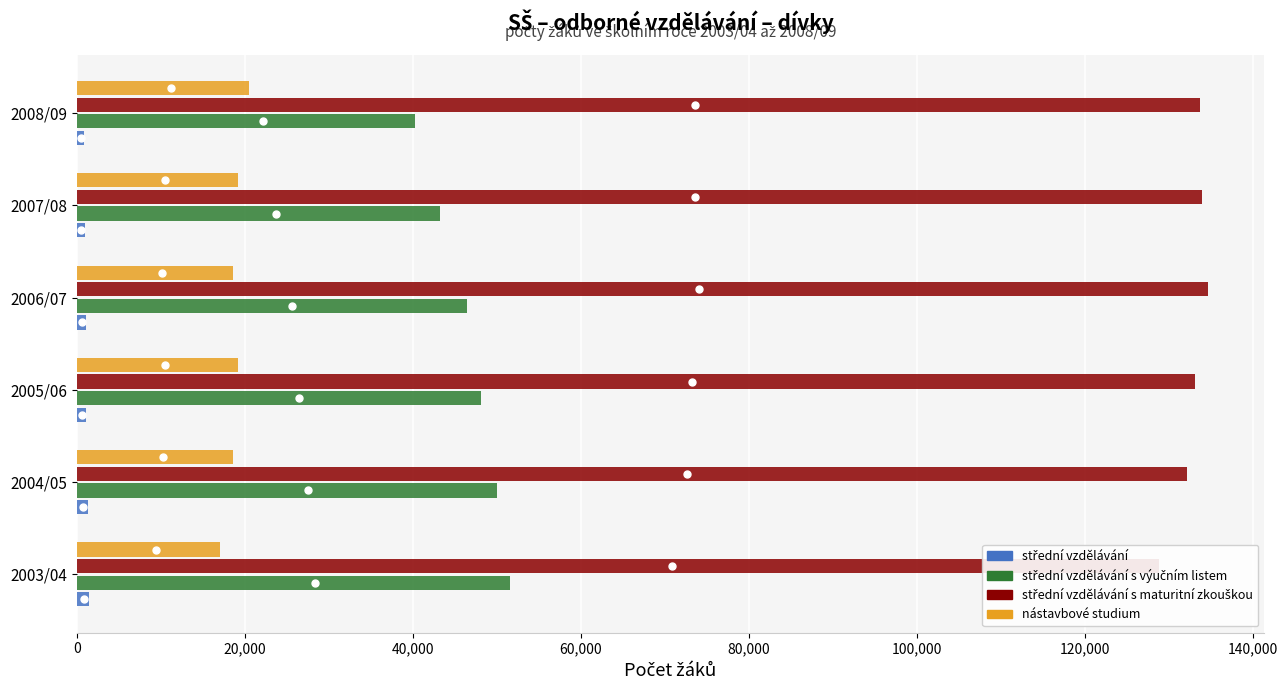

What is the sum of the střední vzdělávání values at 2007/08 and 2003/04?

2444